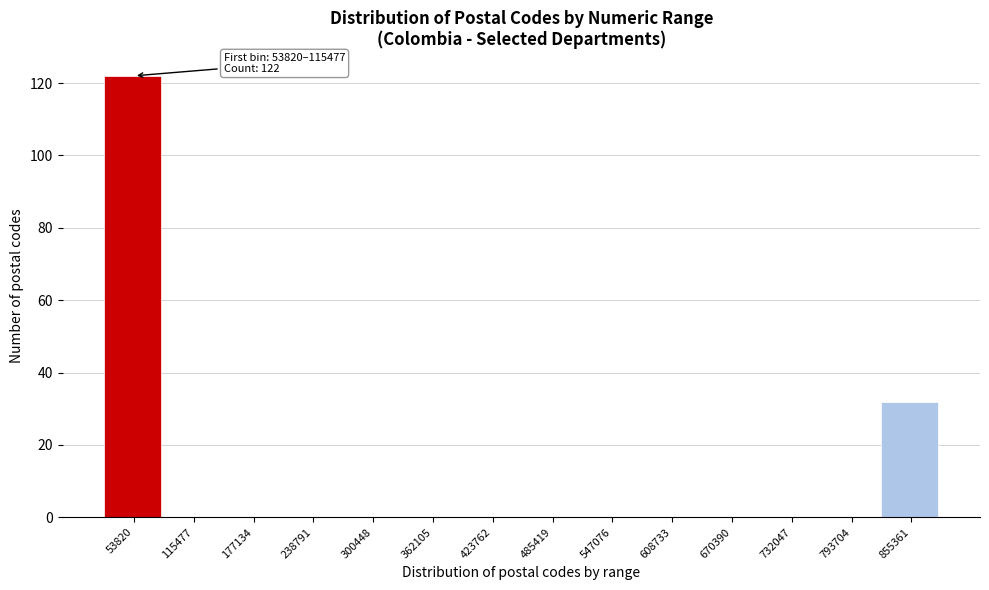

Reading left to right, transcribe all the data shown in this chart.

53820=122	115477=0	177134=0	238791=0	300448=0	362105=0	423762=0	485419=0	547076=0	608733=0	670390=0	732047=0	793704=0	855361=32